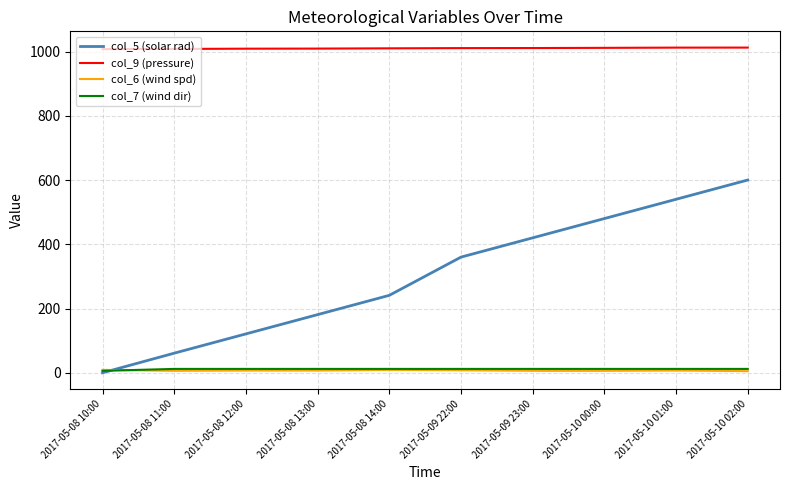

What is the greatest value displayed?

1012.2